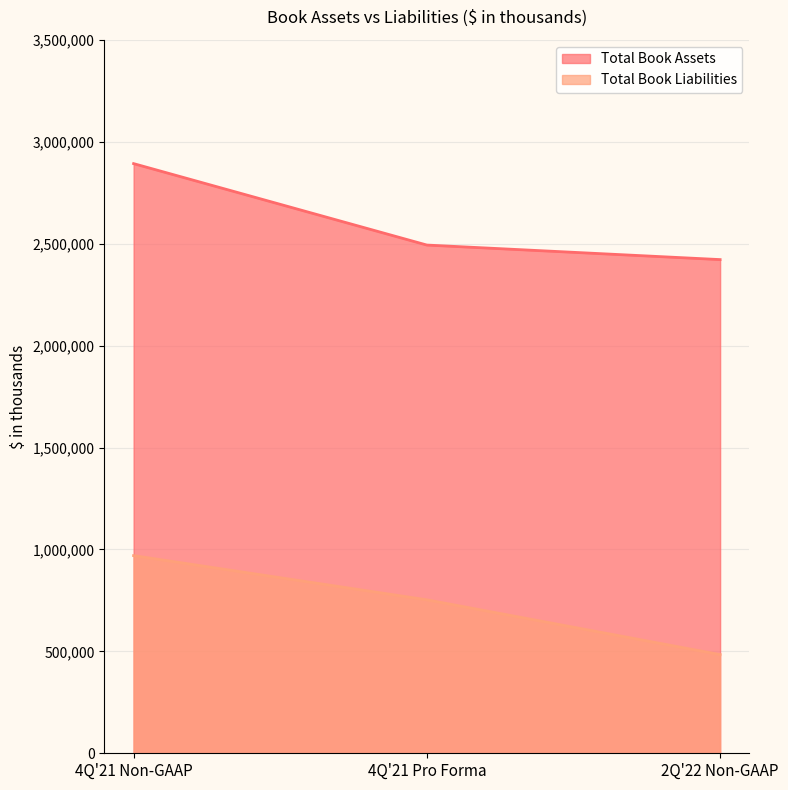

Which category has the lowest value across all series?

2Q'22 Non-GAAP